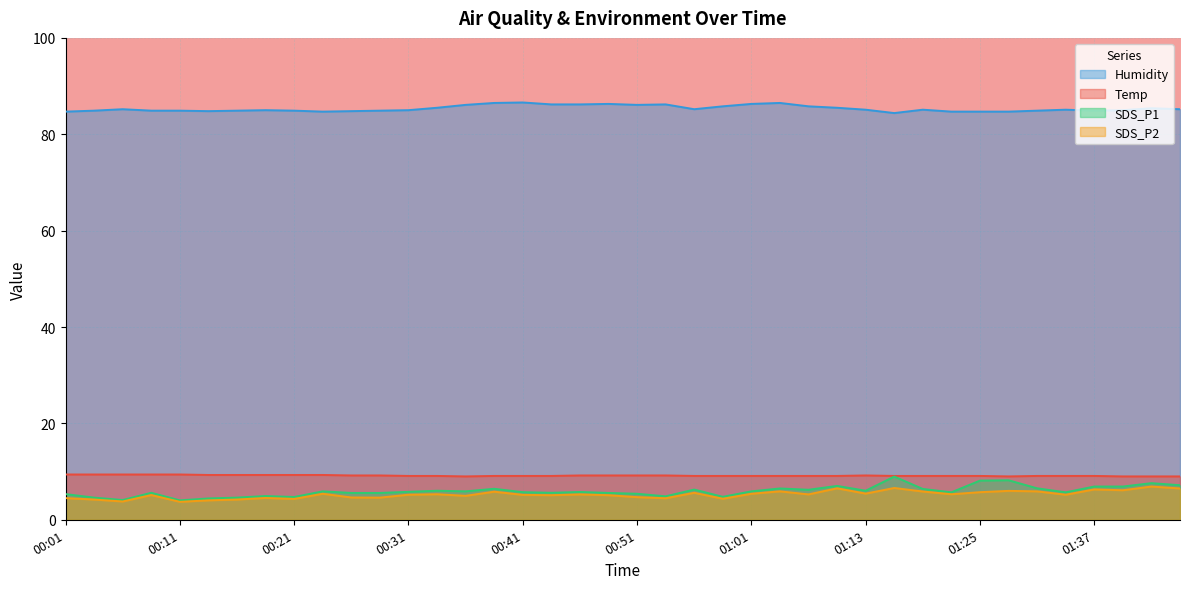

True or false: SDS_P1 and Humidity cross at least once.

False